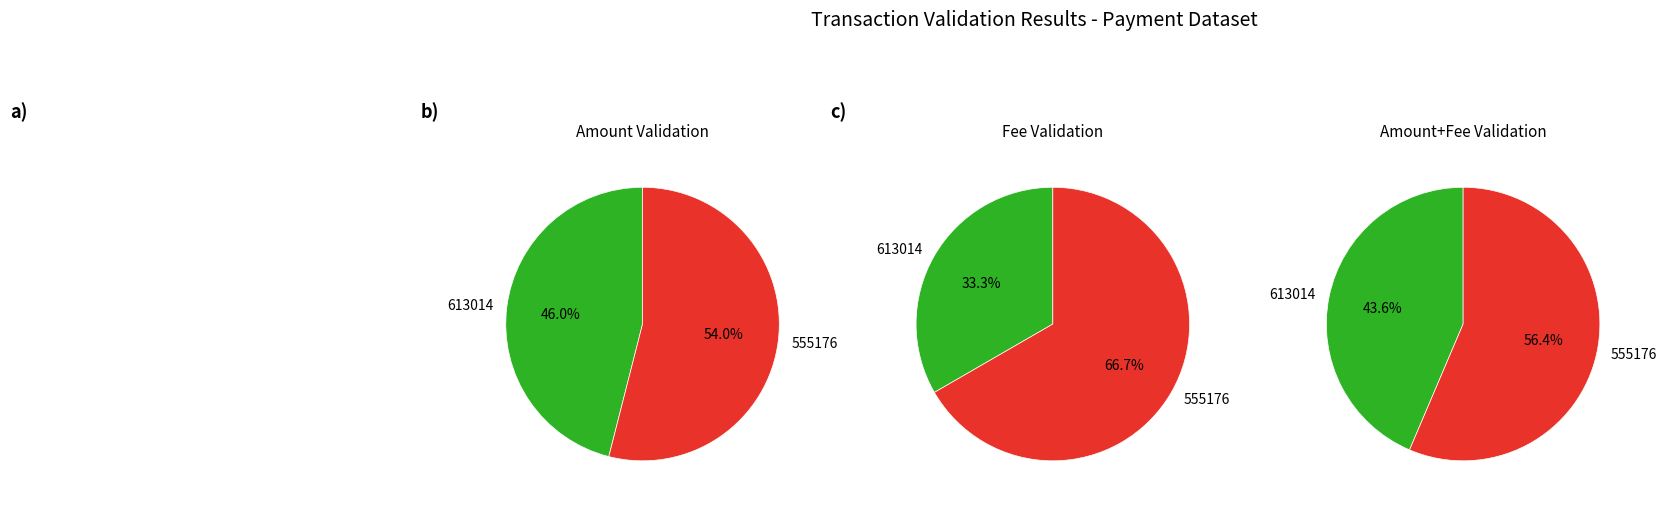

Count the number of slices in the pie.

2